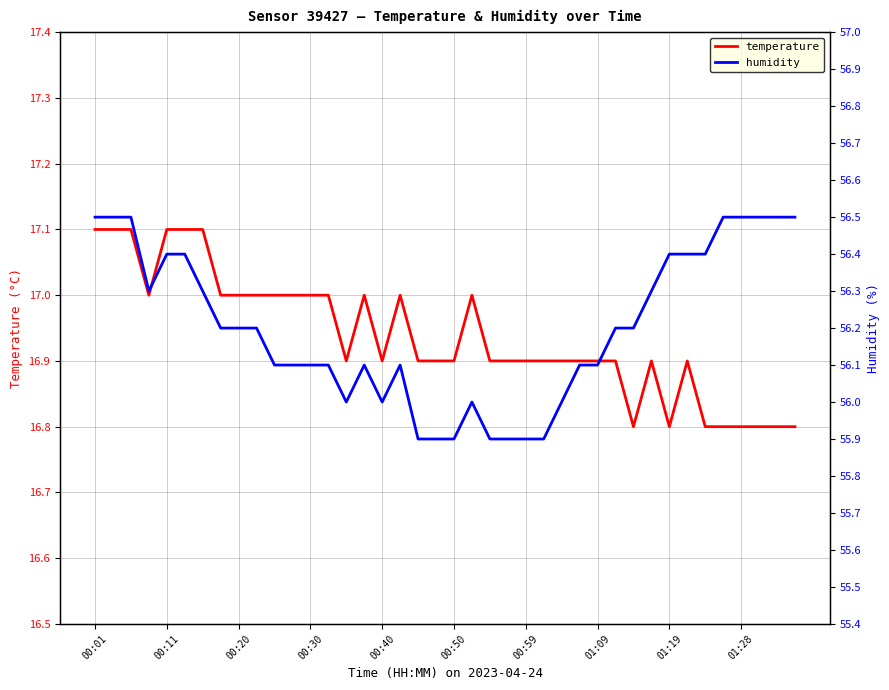

Rank the series by their maximum value, from highest to lowest.

humidity, temperature